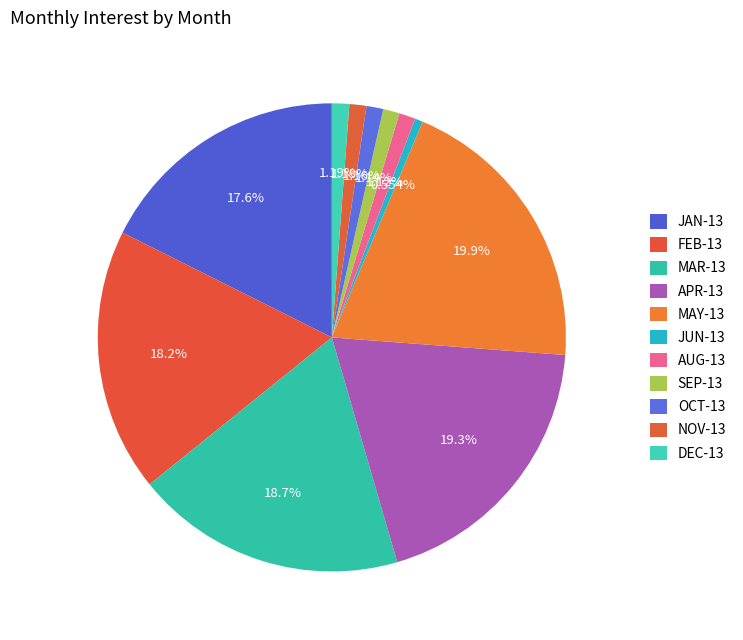

Does JAN-13 account for over 50% of the chart?

No